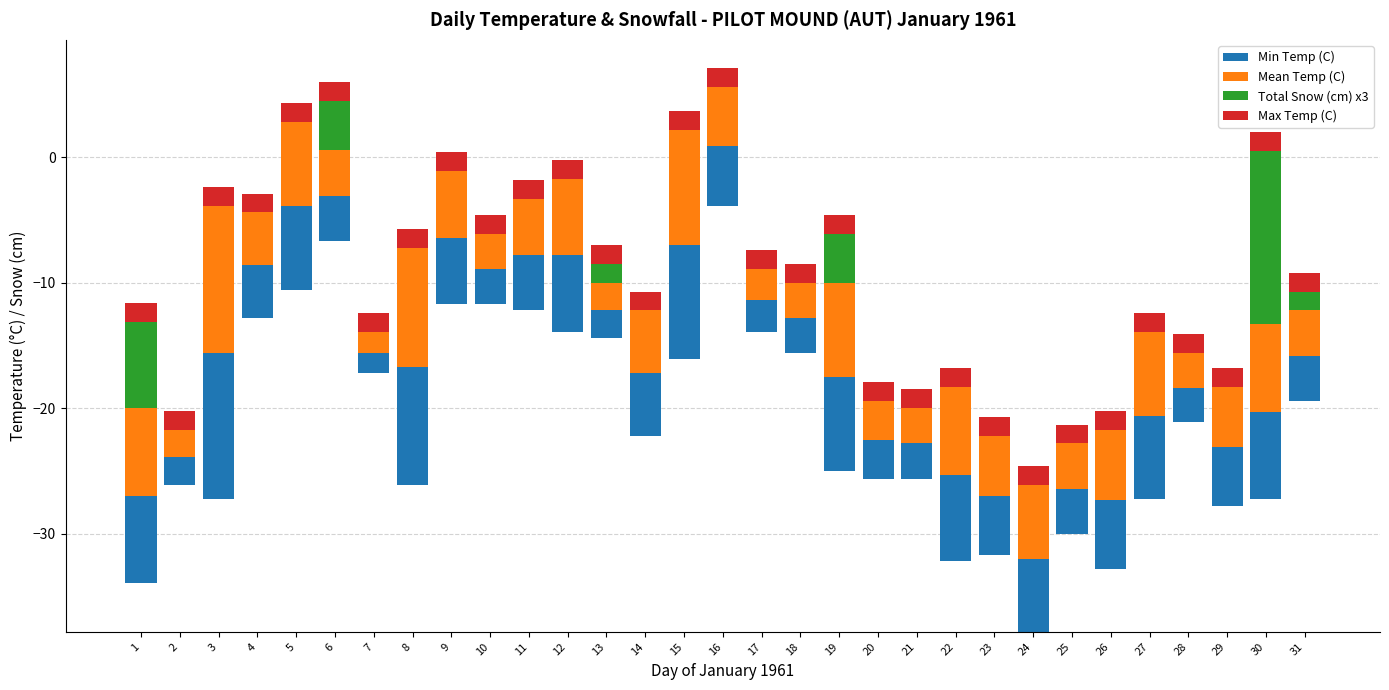

How many distinct data groups are displayed?

4